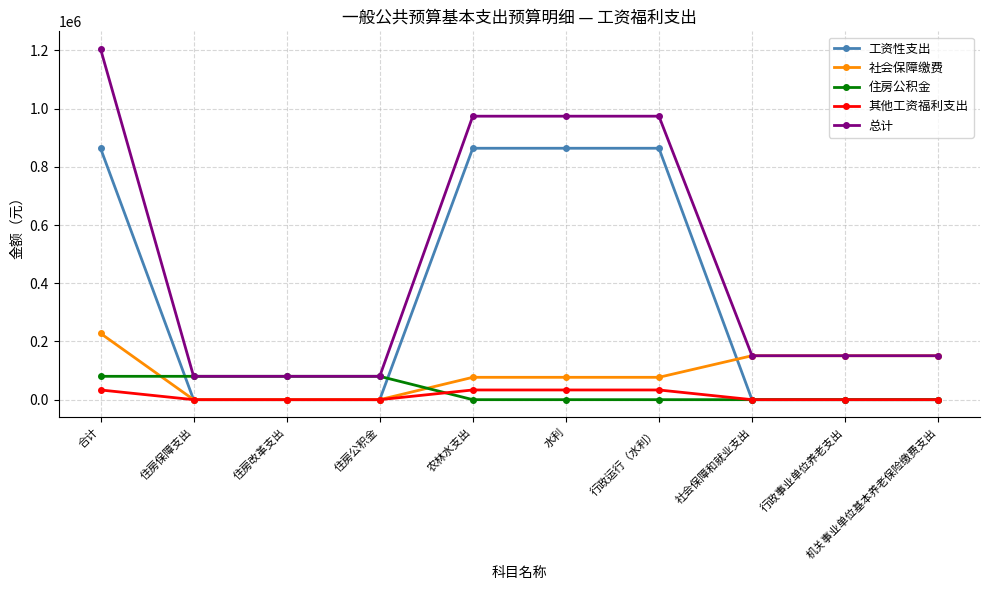

What is the total value across all series at 合计?

2410114.4